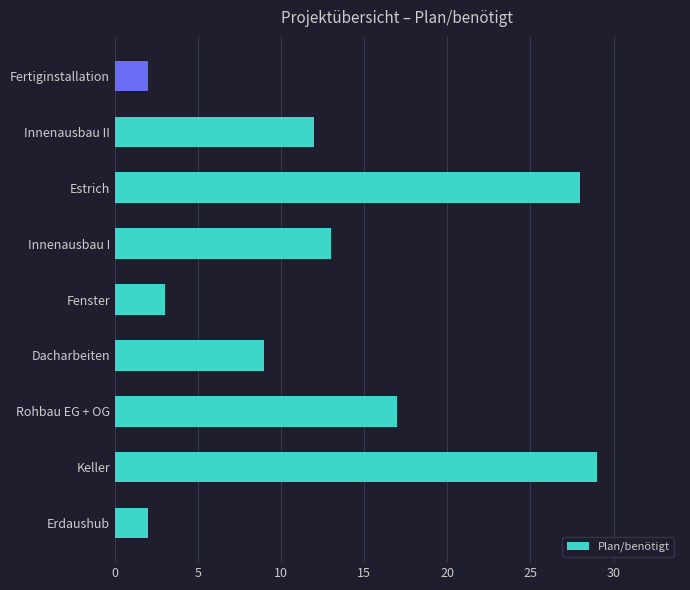

What is the ratio of the value at Erdaushub to the value at Fenster?

0.7